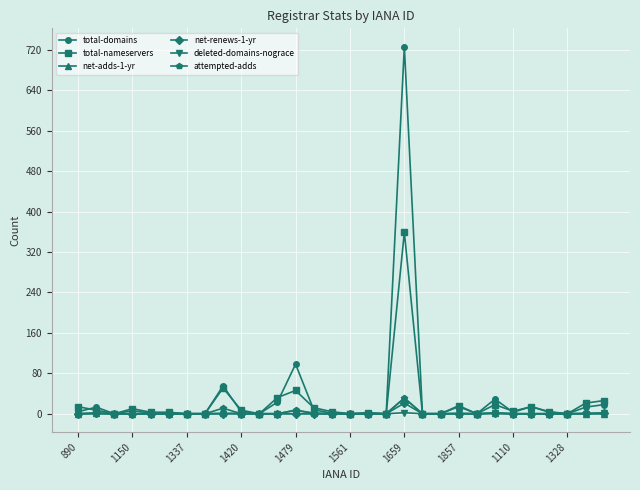

Which series has the largest total across all categories?

total-domains